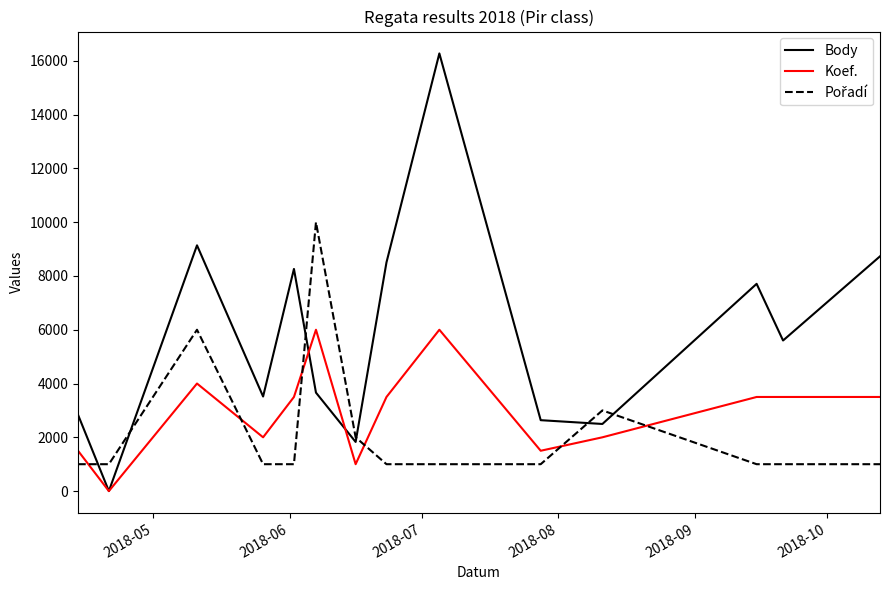

Is this an area chart (filled region under the line)?

No